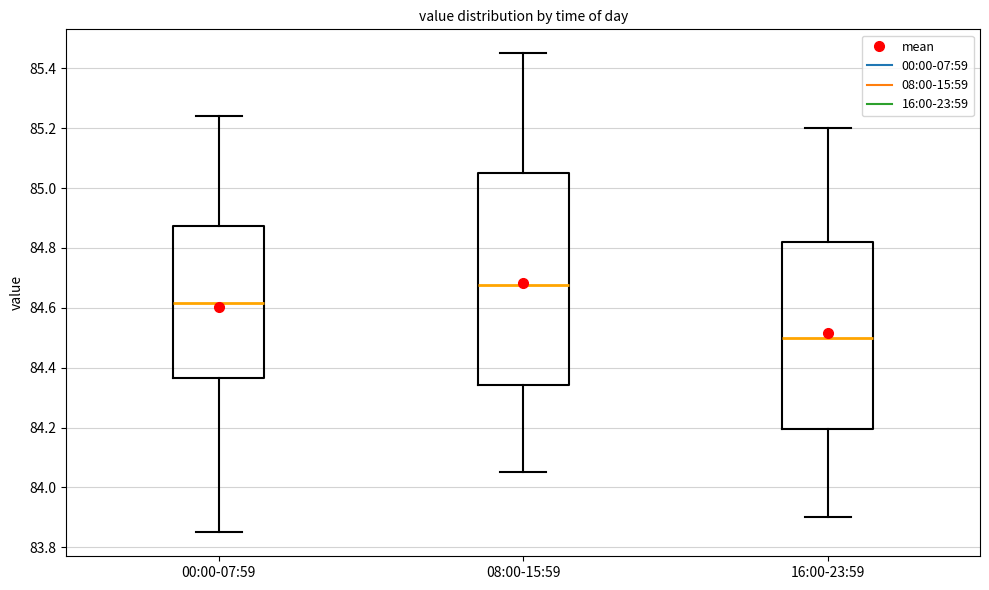

Reading left to right, transcribe this box plot: for each box, give where its median line is, the range the box spans, and where its two whiskers end, as read against the y-axis. The values are not printed on the chart, so give them approximately, as read against the axis.

00:00-07:59: median 84.62, box 84.36 to 84.88, whiskers 83.86 to 85.24
08:00-15:59: median 84.68, box 84.34 to 85.06, whiskers 84.06 to 85.46
16:00-23:59: median 84.50, box 84.20 to 84.82, whiskers 83.90 to 85.20